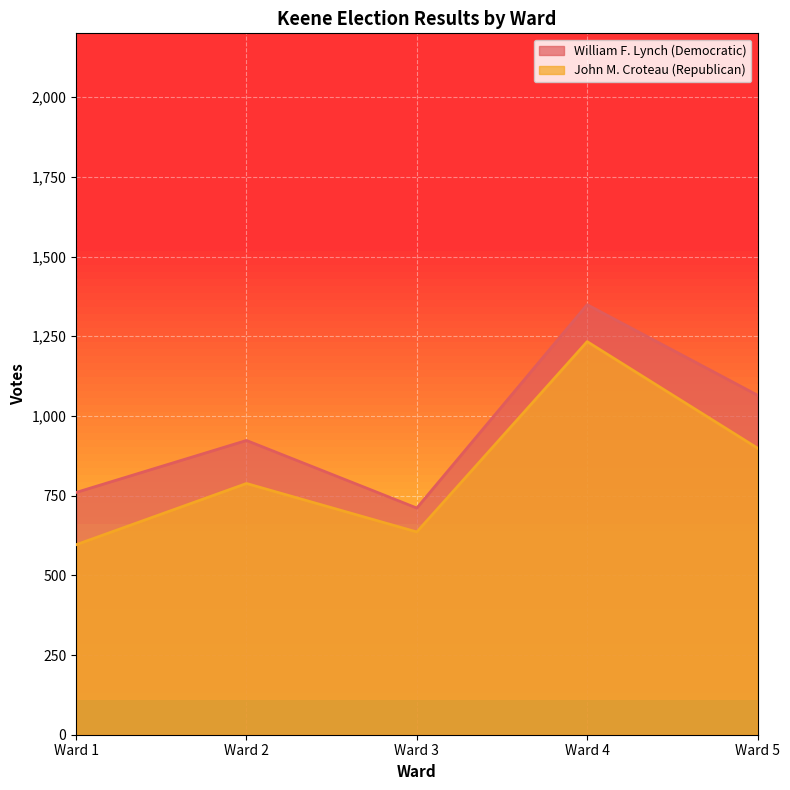

In William F. Lynch (Democratic), how many points are lower than both neighbors (excluding endpoints)?

1